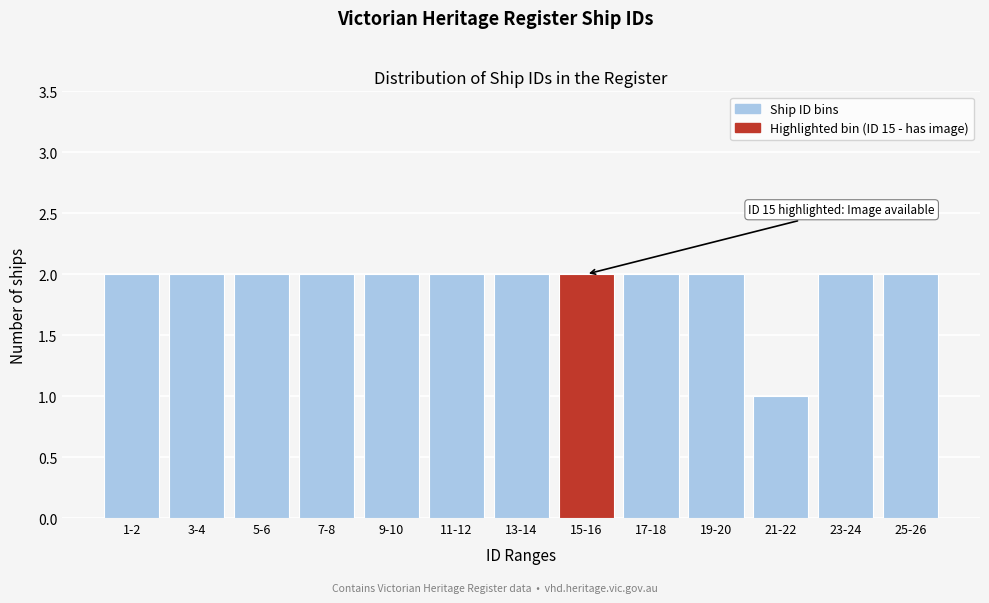

Reading right to left, what are all the values shown in this chart?

2	2	1	2	2	2	2	2	2	2	2	2	2